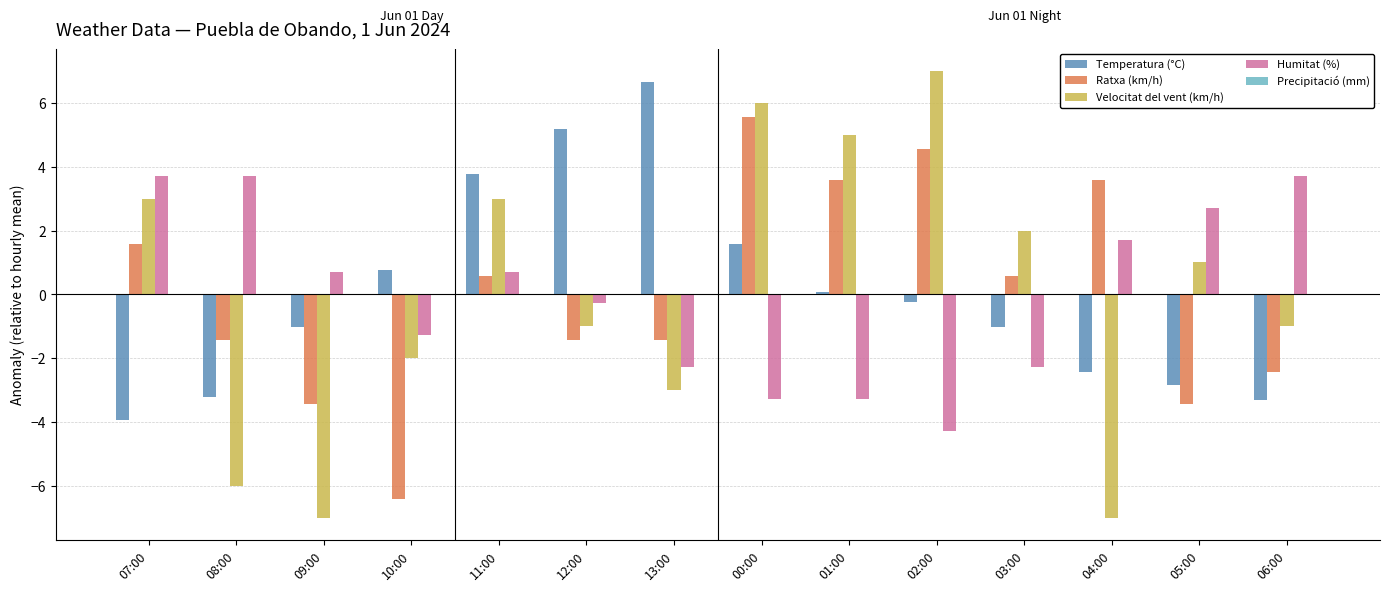

How many negative values does the Humitat (%) series have?

7